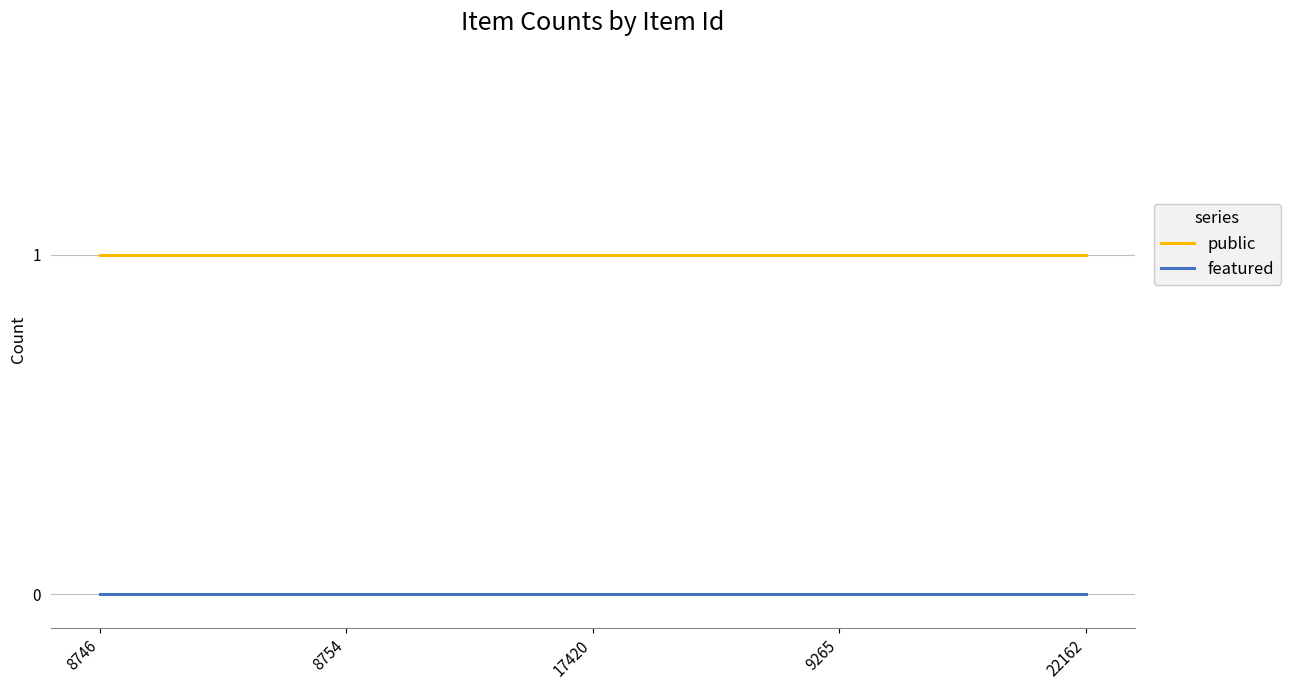

List the series in order of their peak value, lowest first.

featured, public